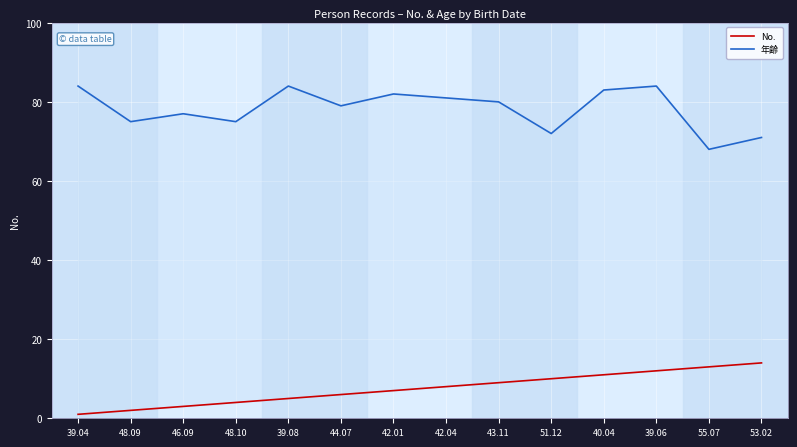

At how many categories does at least one series exceed 31?

14